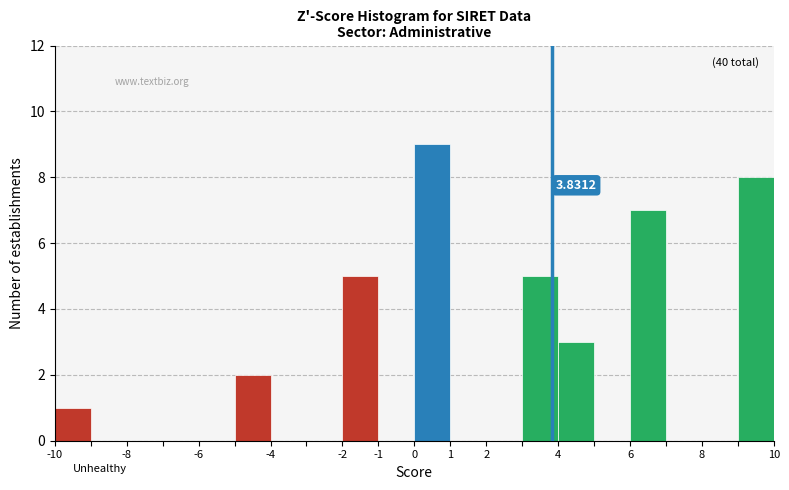

Which range on the x-axis has the tallest bar?

0 to 1